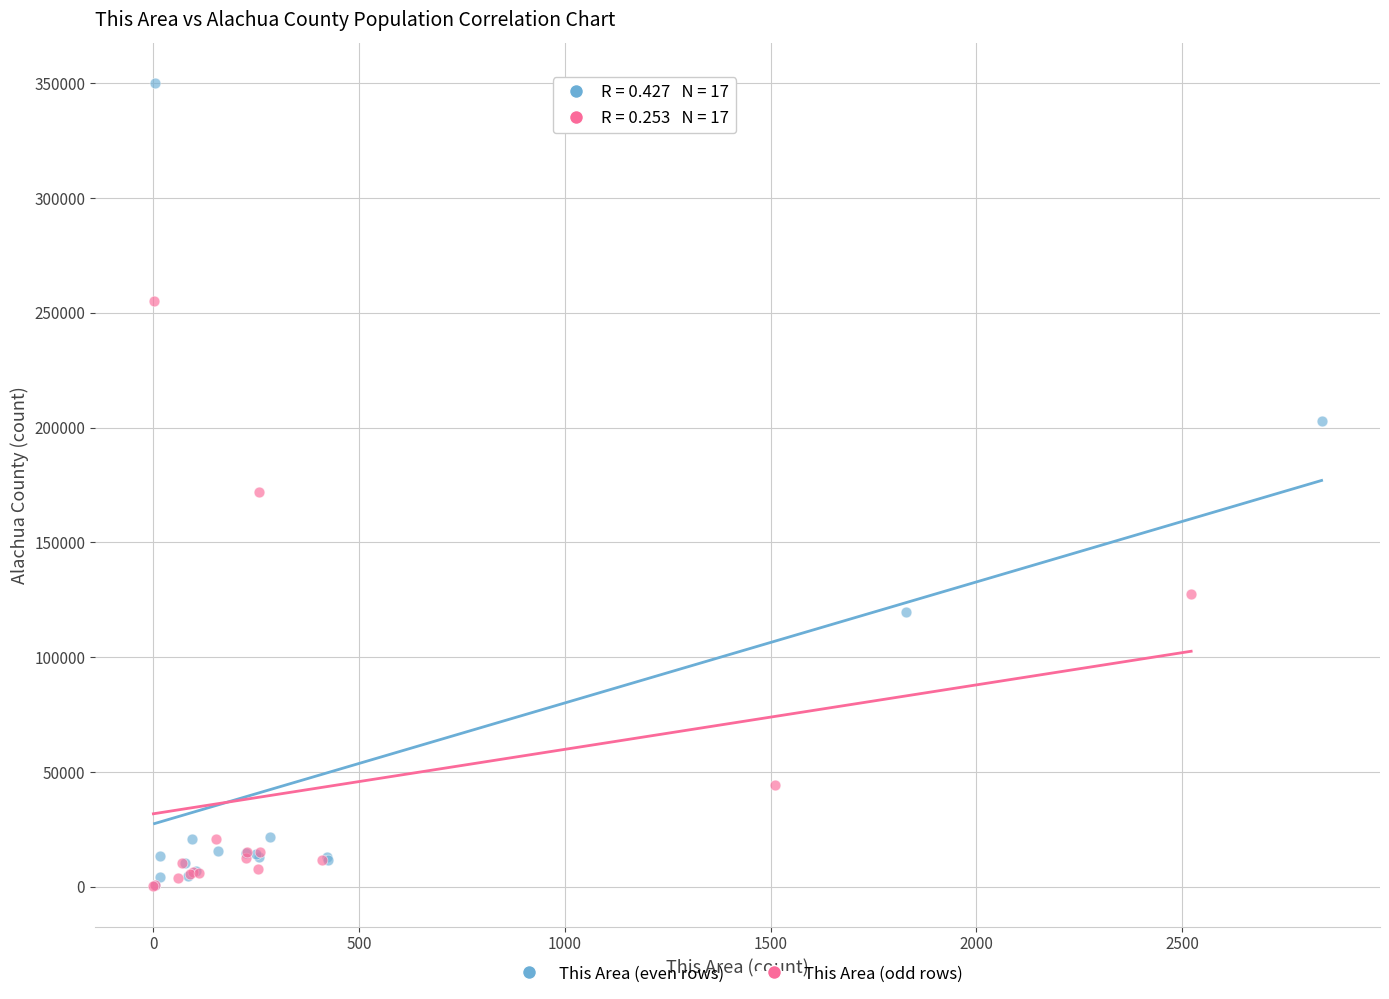

Which series has the widest spread of Y values?

This Area (even rows)